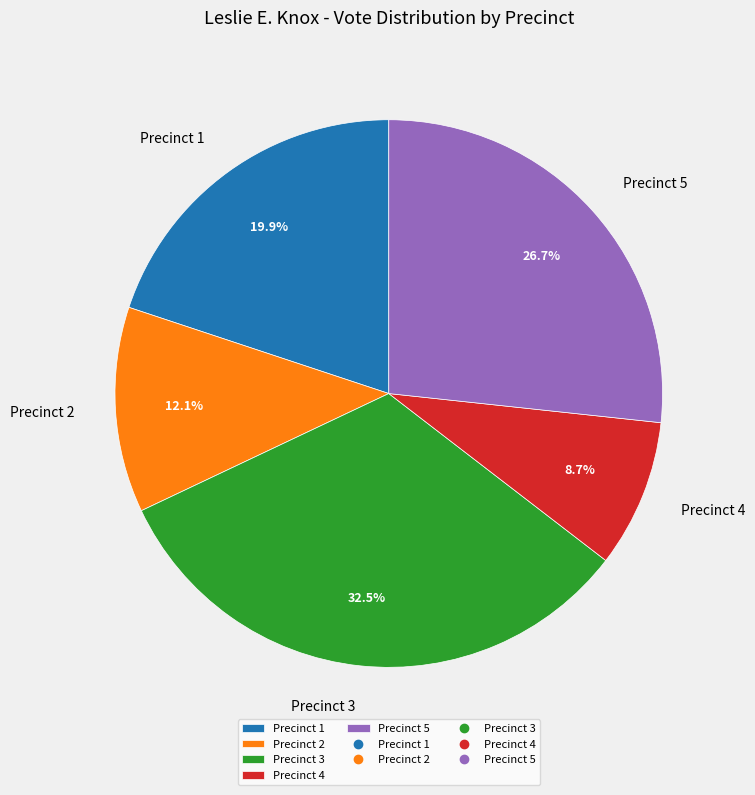

Is it true that Precinct 4 is 18% of the pie?

False